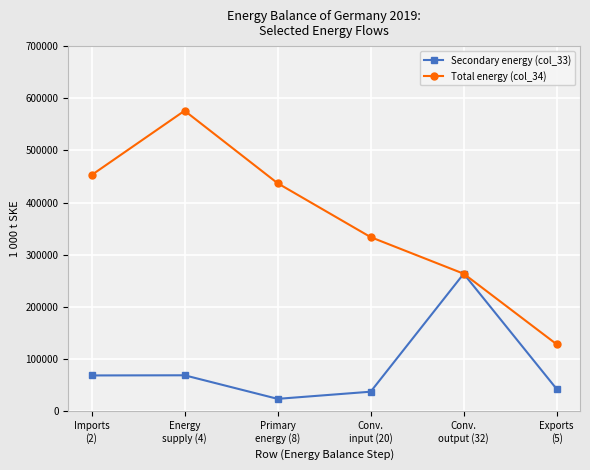

What is the label of the 2nd point from the left?

Energy
supply (4)